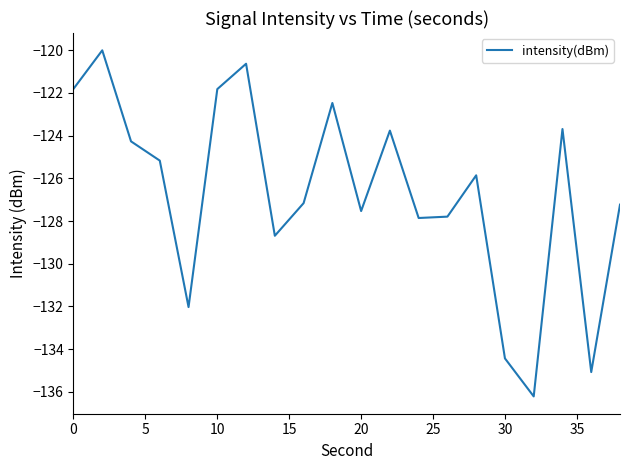

What is the greatest value displayed?

-120.0